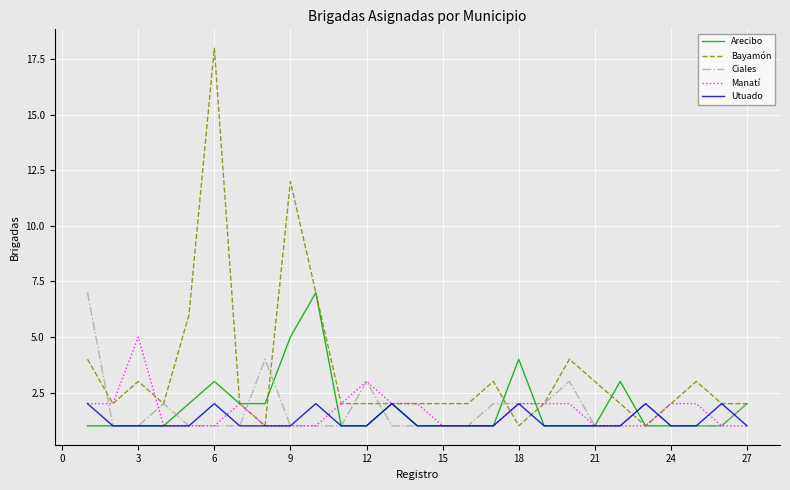

Which series has the largest total across all categories?

Bayamón